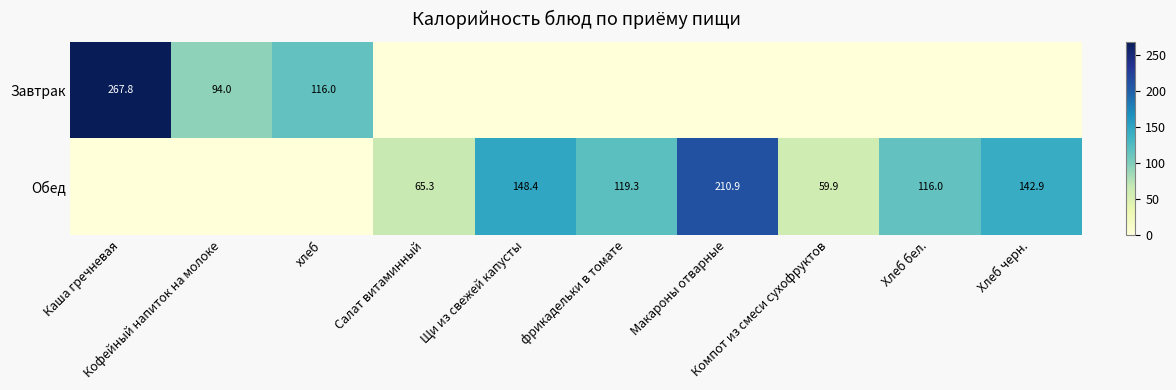

What is the average value of the Завтрак series?

47.8